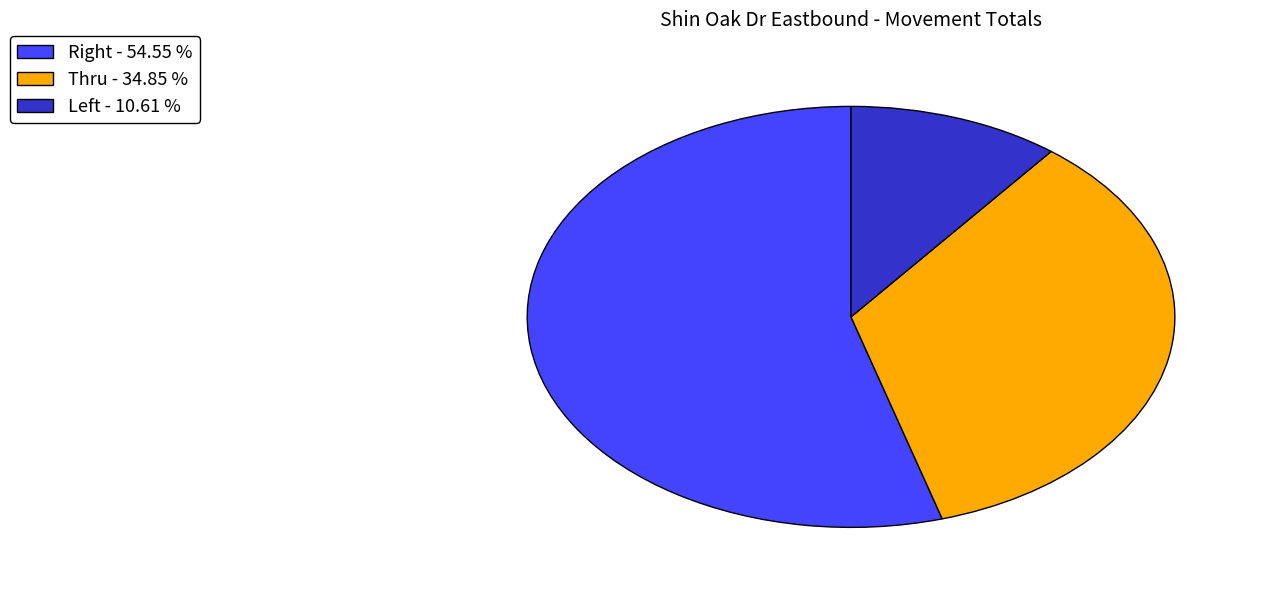

Which category has the smallest portion of the pie?

Left - 10.61 %